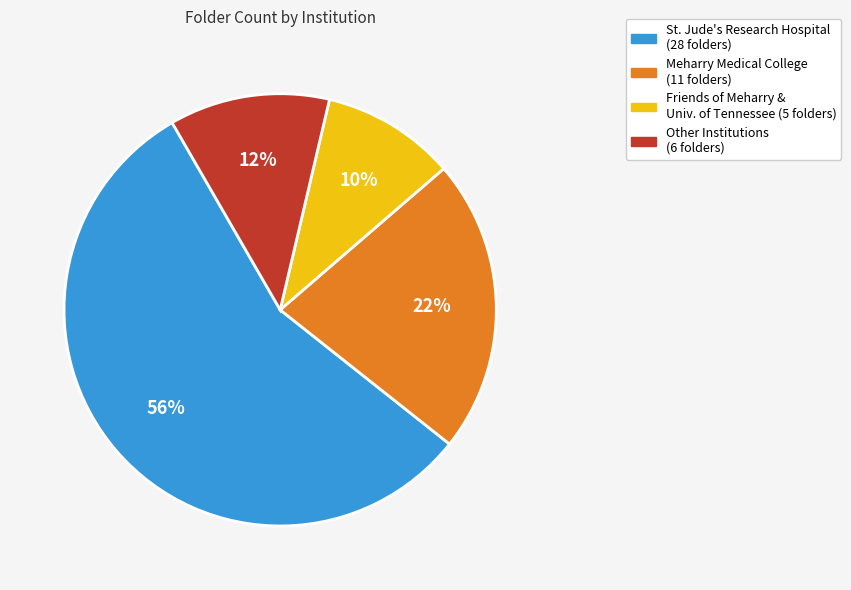

How many slices are in this pie chart?

4